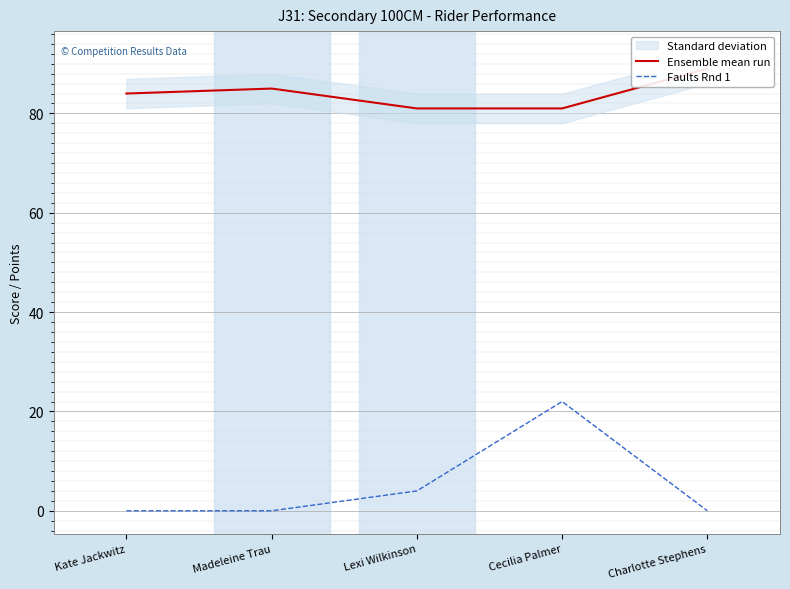

Reading left to right, list all the values displayed in this chart.

Ensemble mean run: 84	85	81	81	89
Faults Rnd 1: 0	0	4	22	0